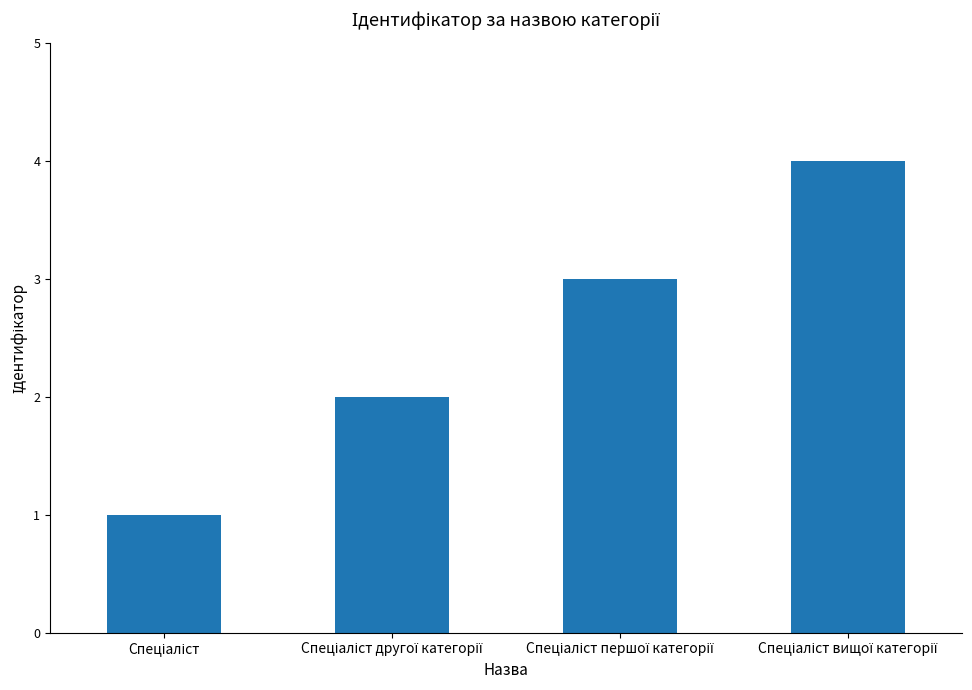

What is the maximum value shown in the chart?

4